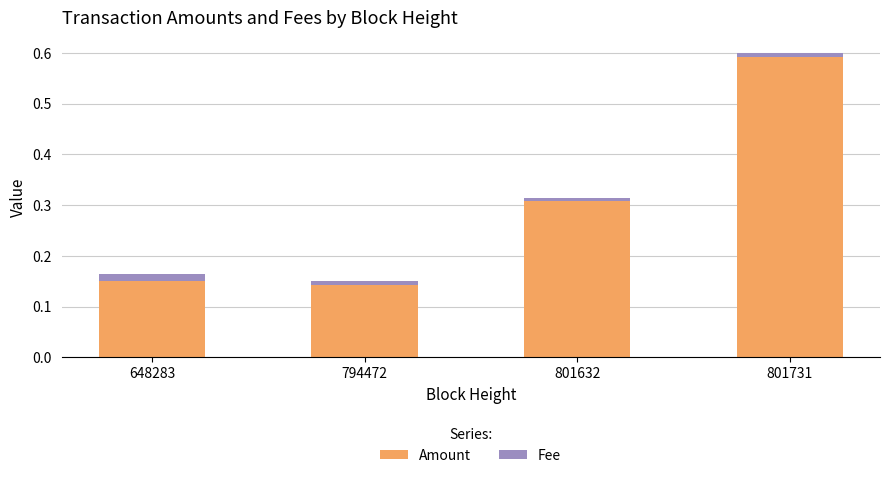

What is the sum of all Amount values?

1.2